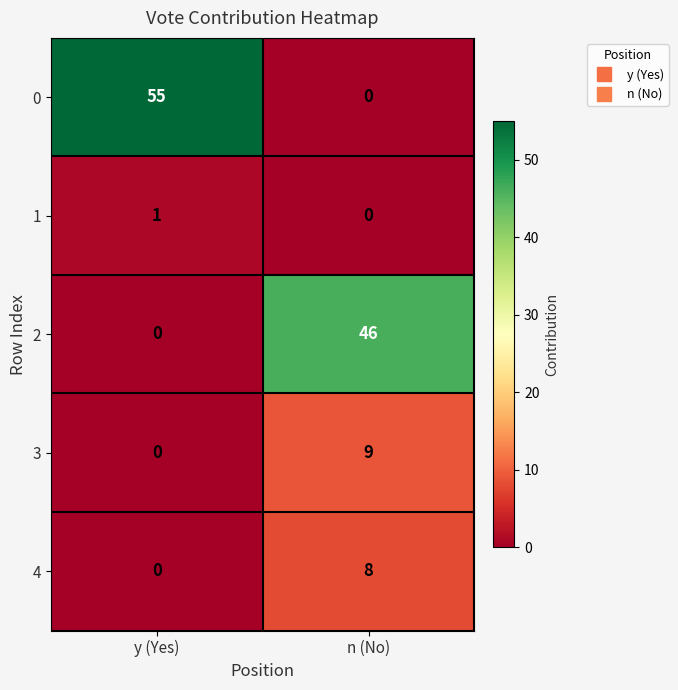

How many data points does each series have?

2